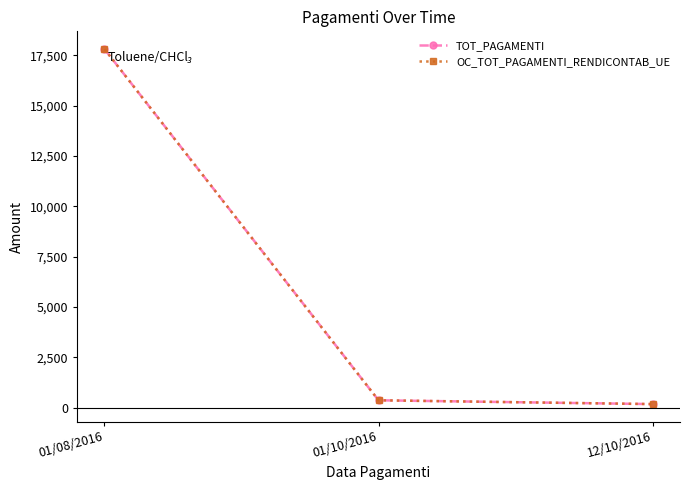

What is the maximum value for TOT_PAGAMENTI?

17814.8